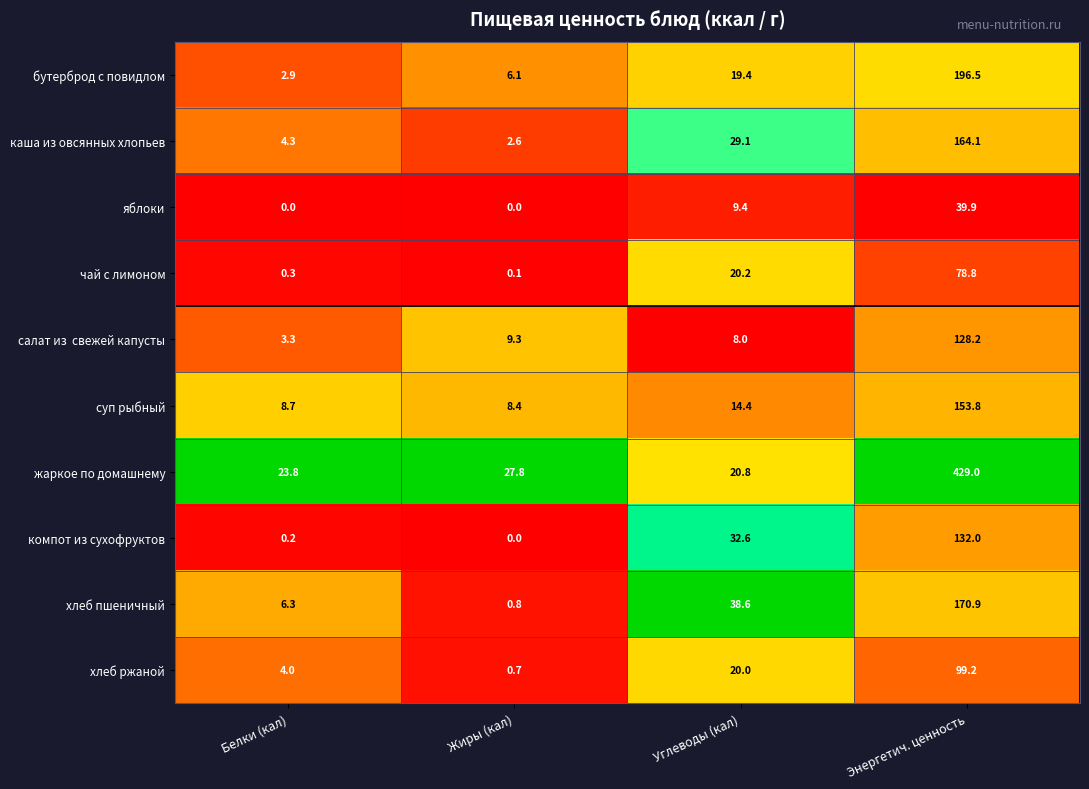

What is the difference between the second highest and minimum values in the хлеб ржаной series?

19.3